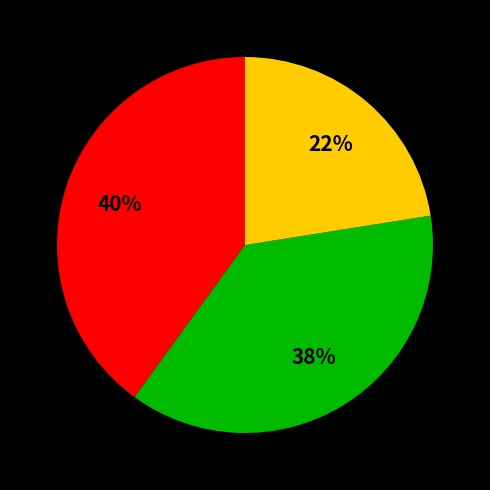

Does any single category account for the majority?

No